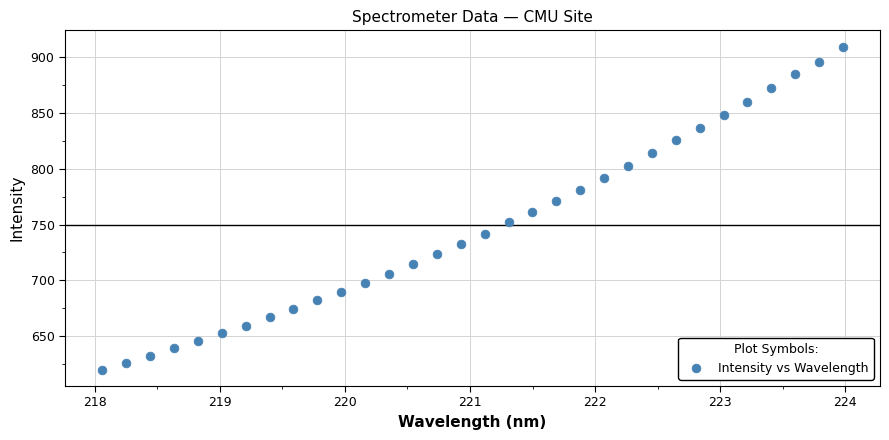

What is the range of Y values (max minus min)?

289.6